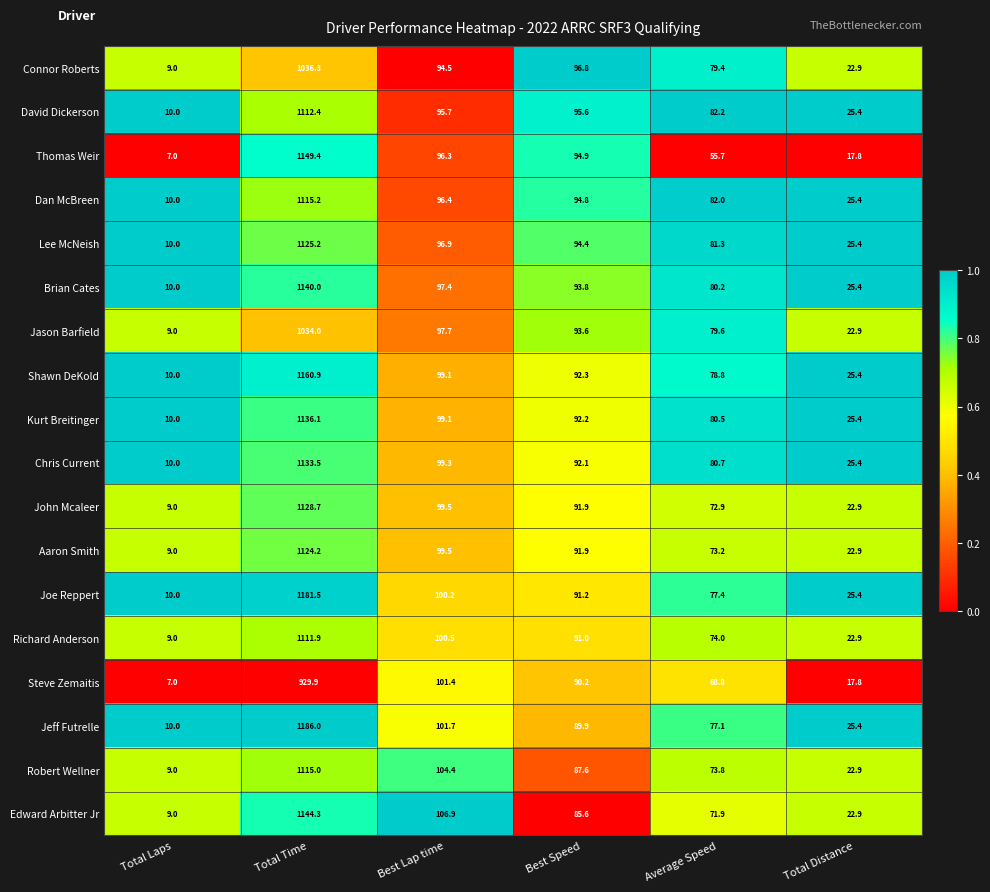

Which series has the widest spread of values?

Jeff Futrelle